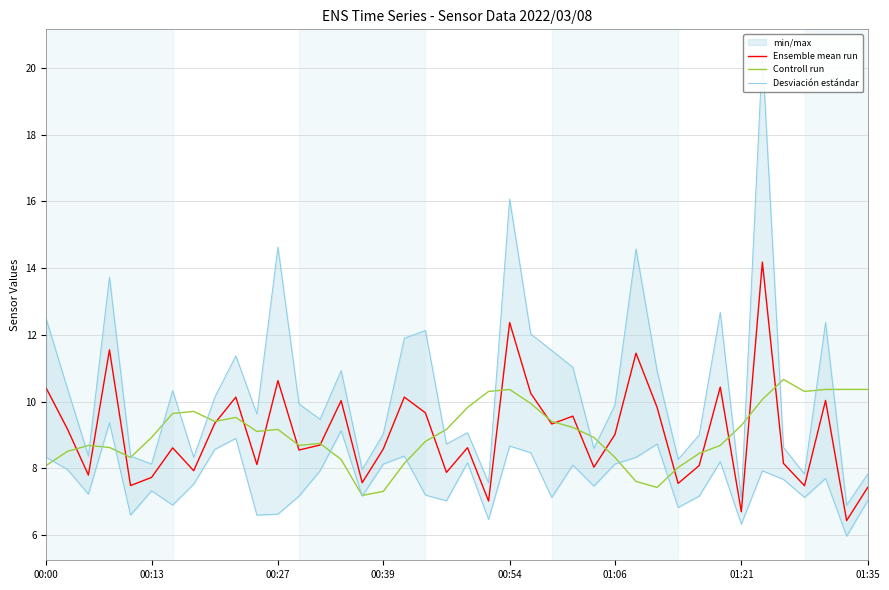

Count the number of categories in the chart.

40